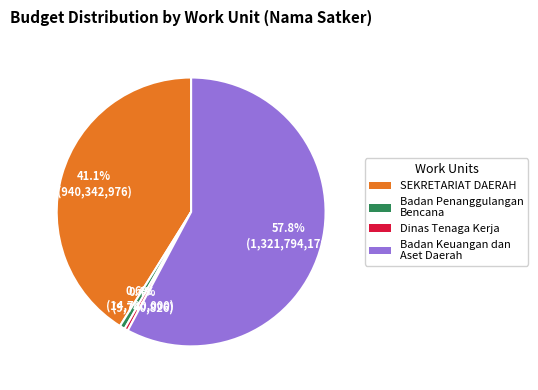

Is there any slice that represents more than half of the pie?

Yes